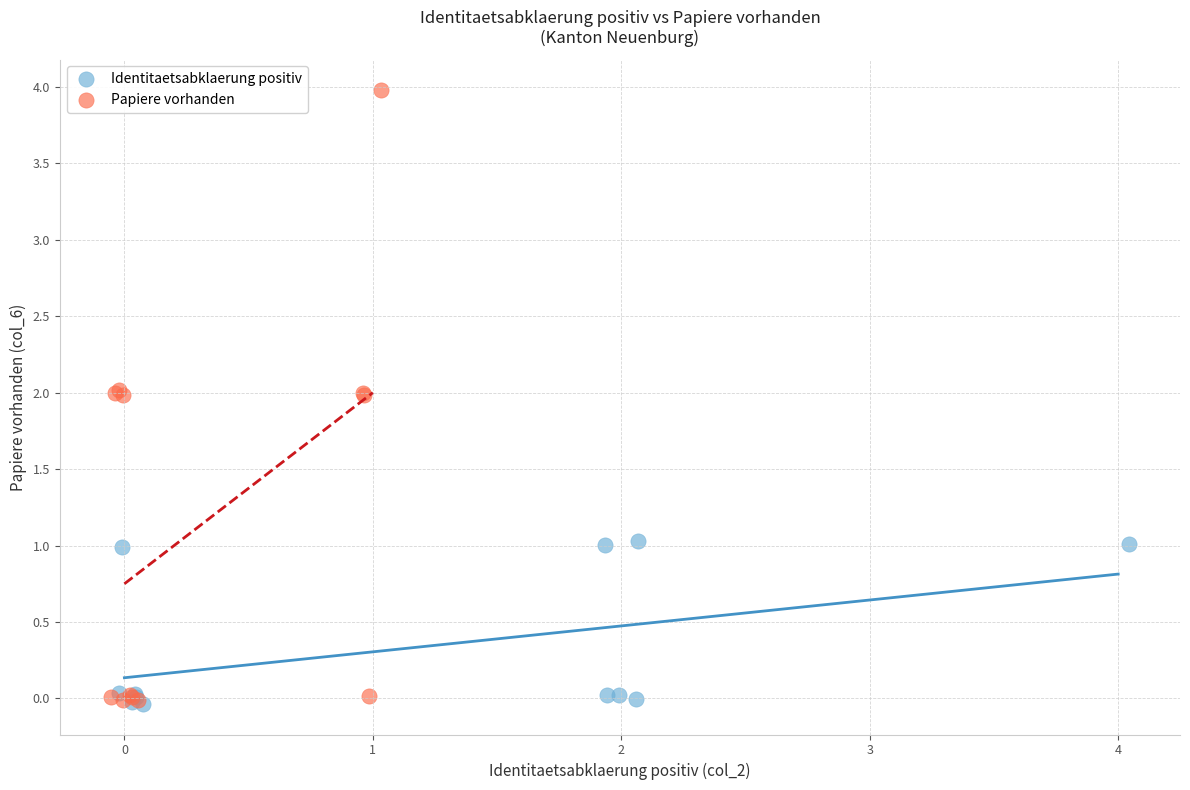

Which series reaches the maximum Y coordinate?

Papiere vorhanden